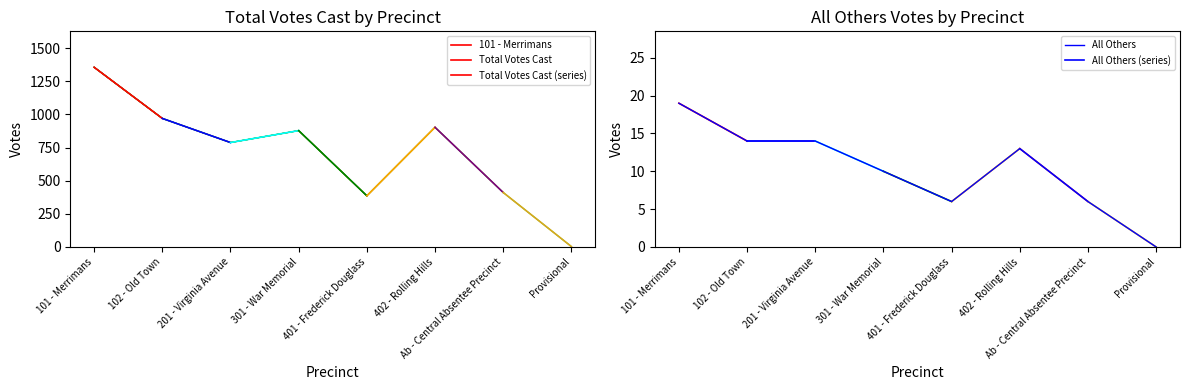

What is the sum of all All Others values?

82